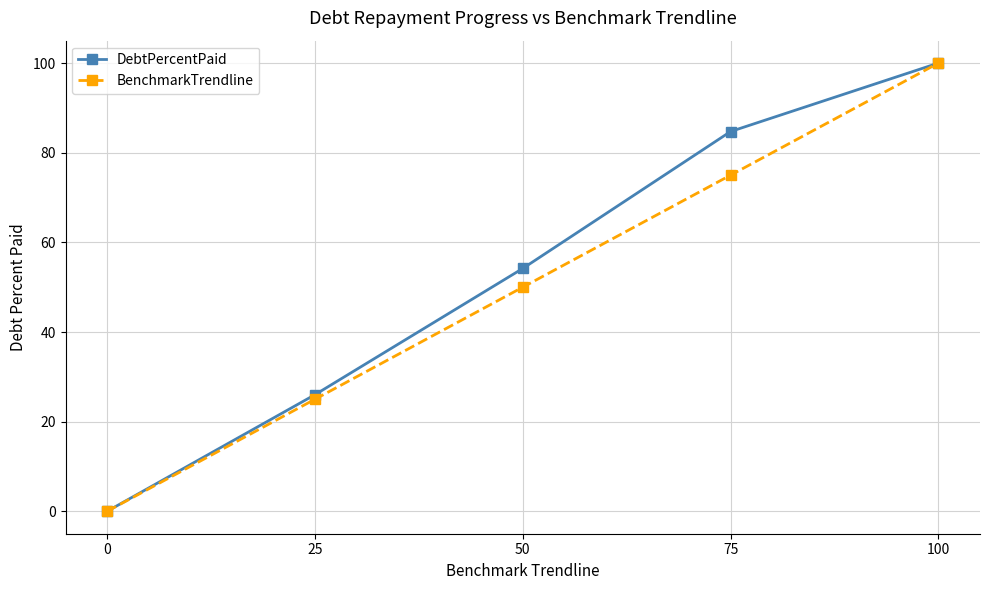

Reading right to left, extract all data points from this chart.

DebtPercentPaid: 100=100.0	75=84.7	50=54.2	25=26.0	0=0.0
BenchmarkTrendline: 100=100.0	75=75.0	50=50.0	25=25.0	0=0.0